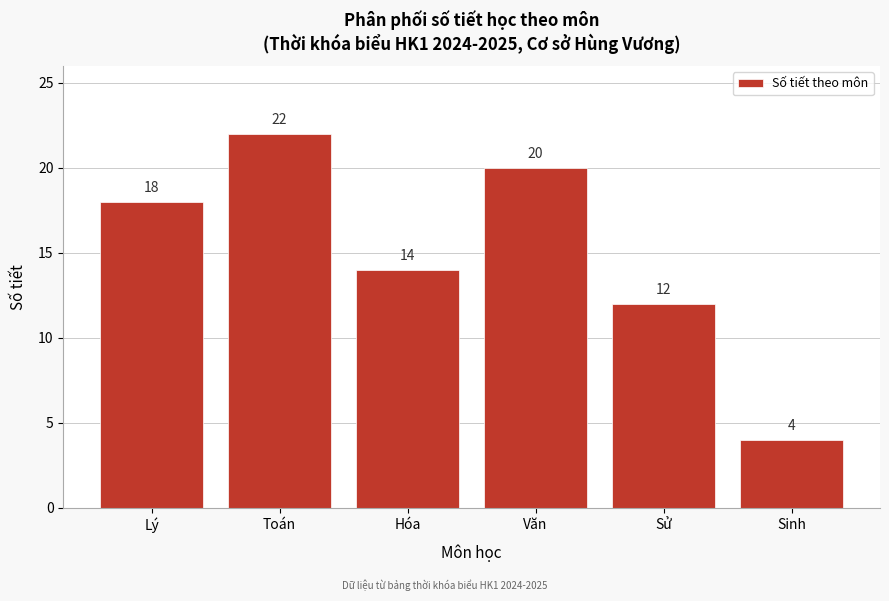

Reading left to right, what are all the values shown in this chart?

Lý=18	Toán=22	Hóa=14	Văn=20	Sử=12	Sinh=4